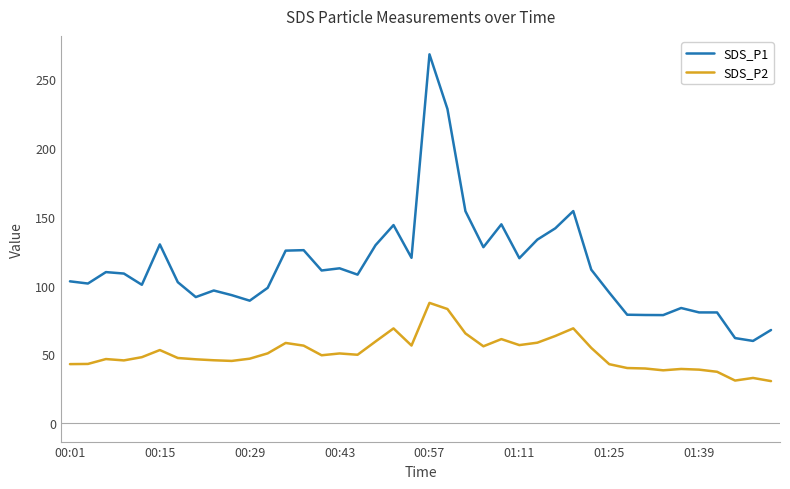

Which series has the largest range (max minus min)?

SDS_P1